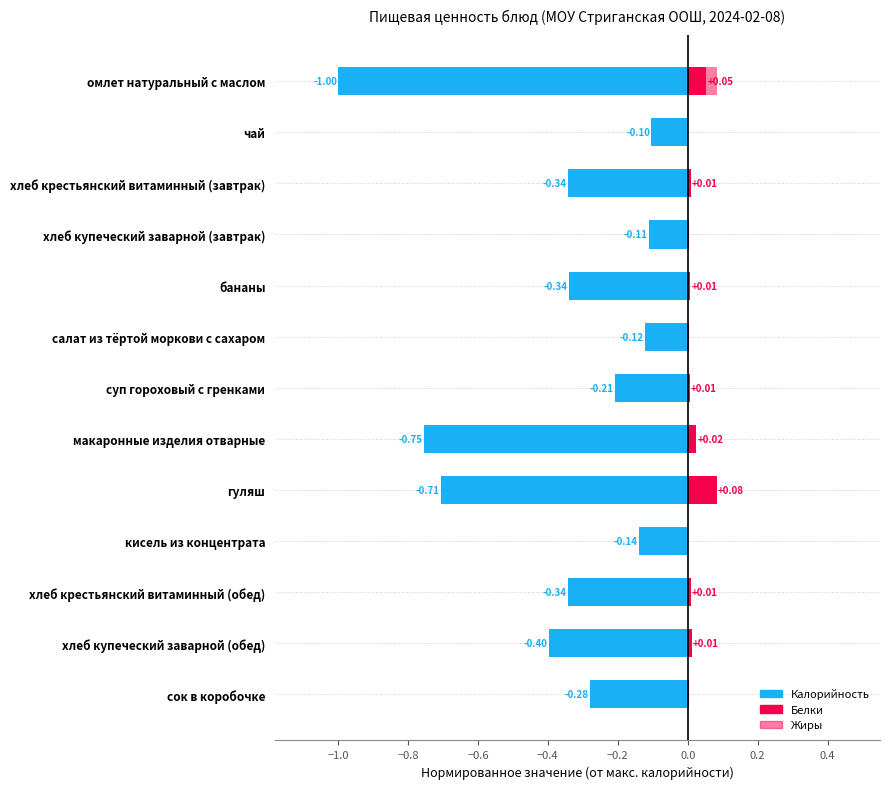

Between хлеб крестьянский витаминный (завтрак) and суп гороховый с гренками, which series saw the biggest shift?

Калорийность